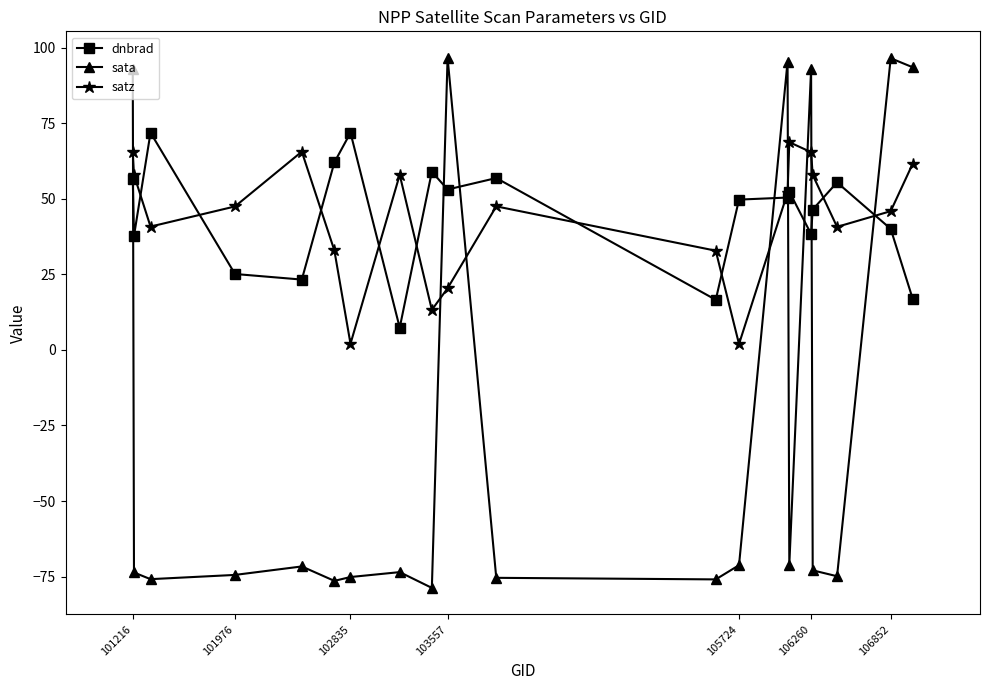

Which series has the largest range (max minus min)?

sata